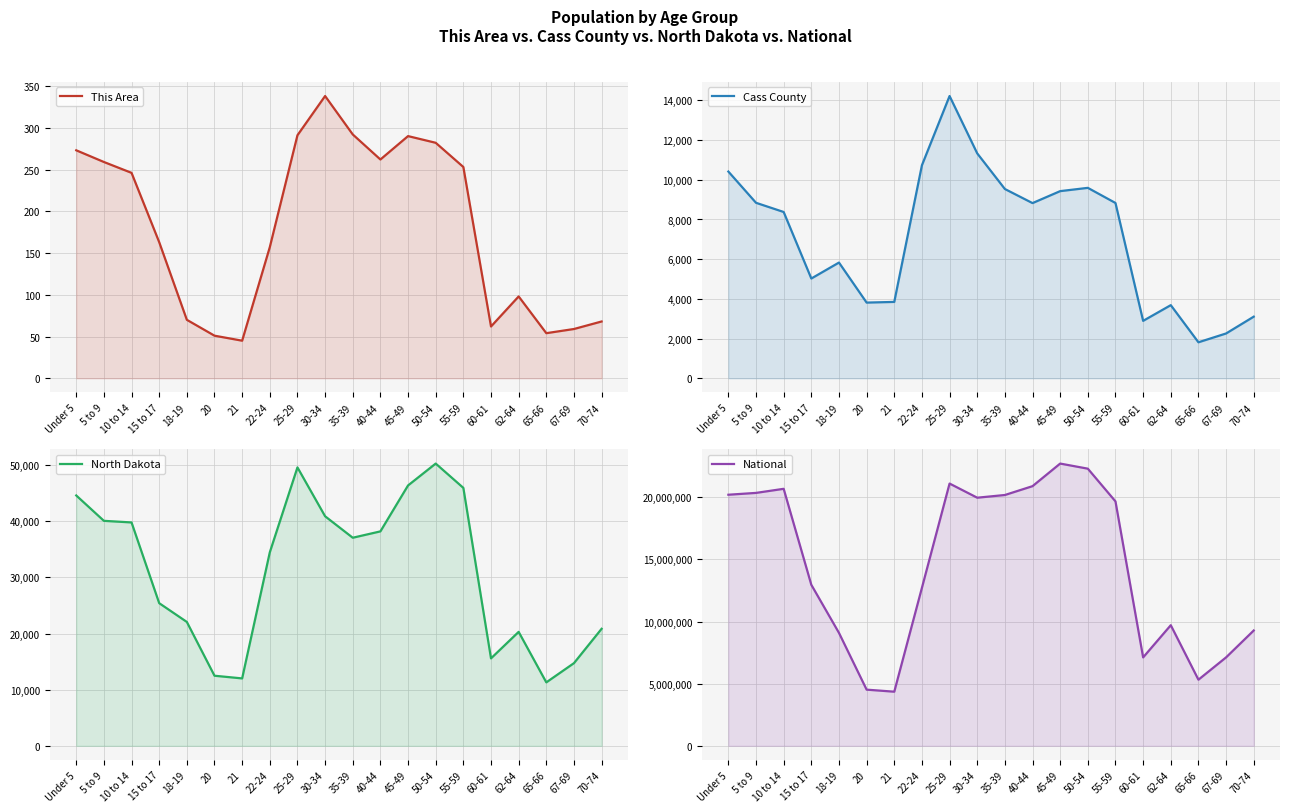

Rank the categories by National value from lowest to highest.

21, 20, 65-66, 60-61, 67-69, 18-19, 70-74, 62-64, 22-24, 15 to 17, 55-59, 30-34, 35-39, Under 5, 5 to 9, 10 to 14, 40-44, 25-29, 50-54, 45-49